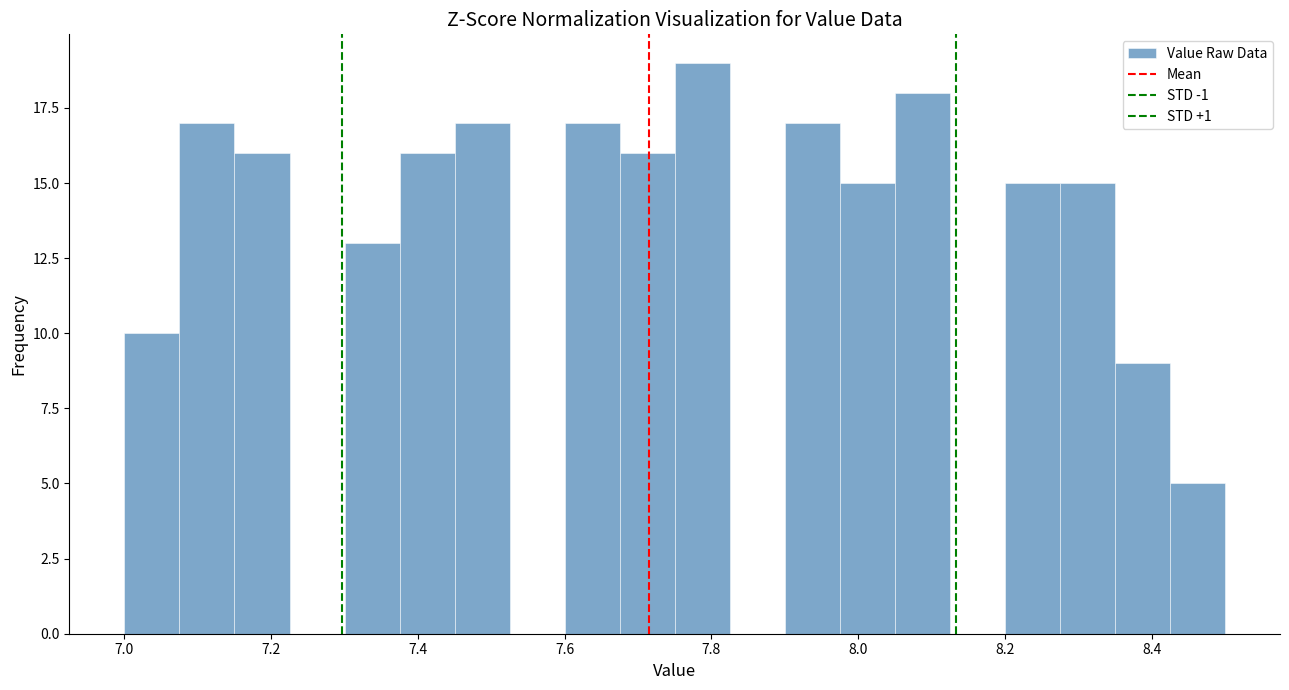

Read against the x-axis, roughly where is the centre of the tallest bar?

7.78